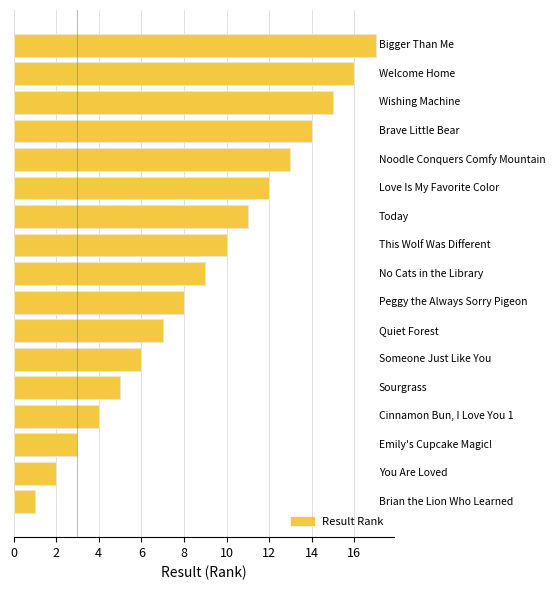

What is the difference between the second highest and second lowest values?

14